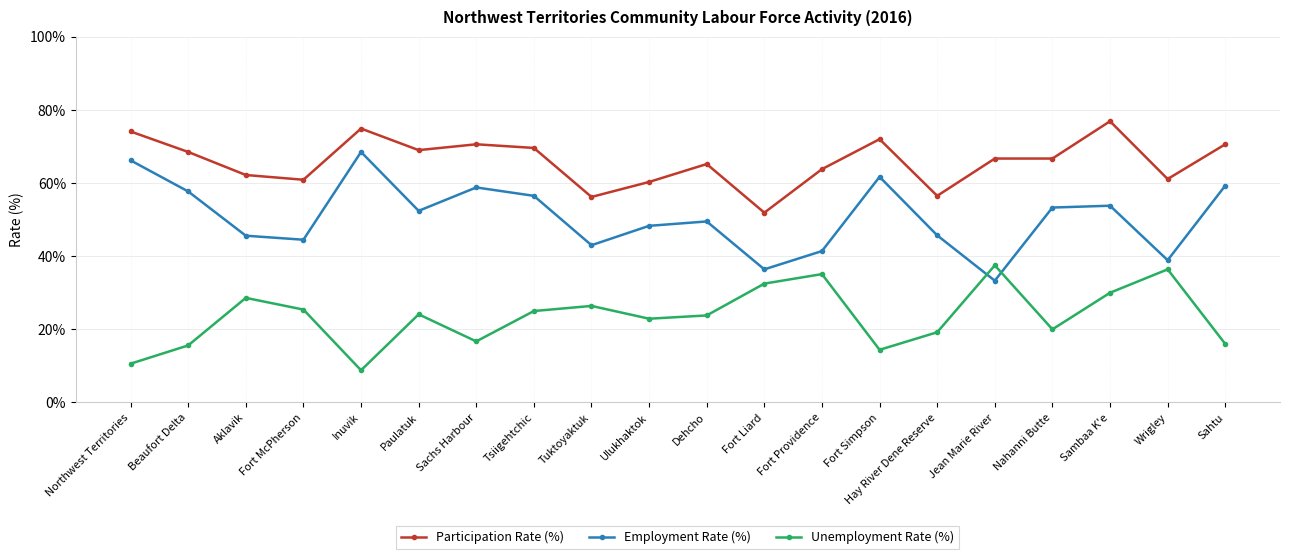

What is the total value across all series at Inuvik?

152.2